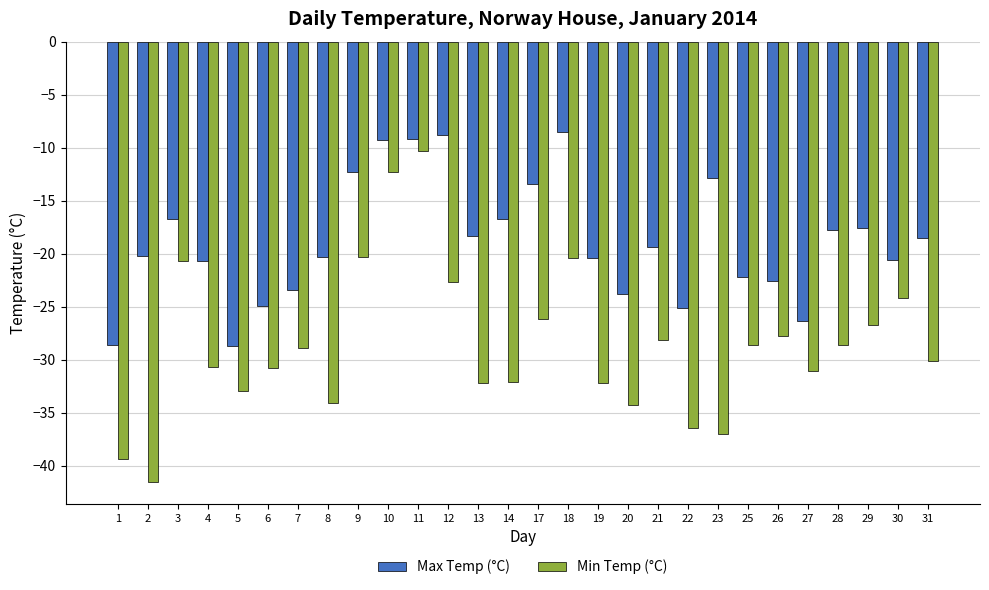

Between 2 and 23, which series saw the biggest shift?

Max Temp (°C)